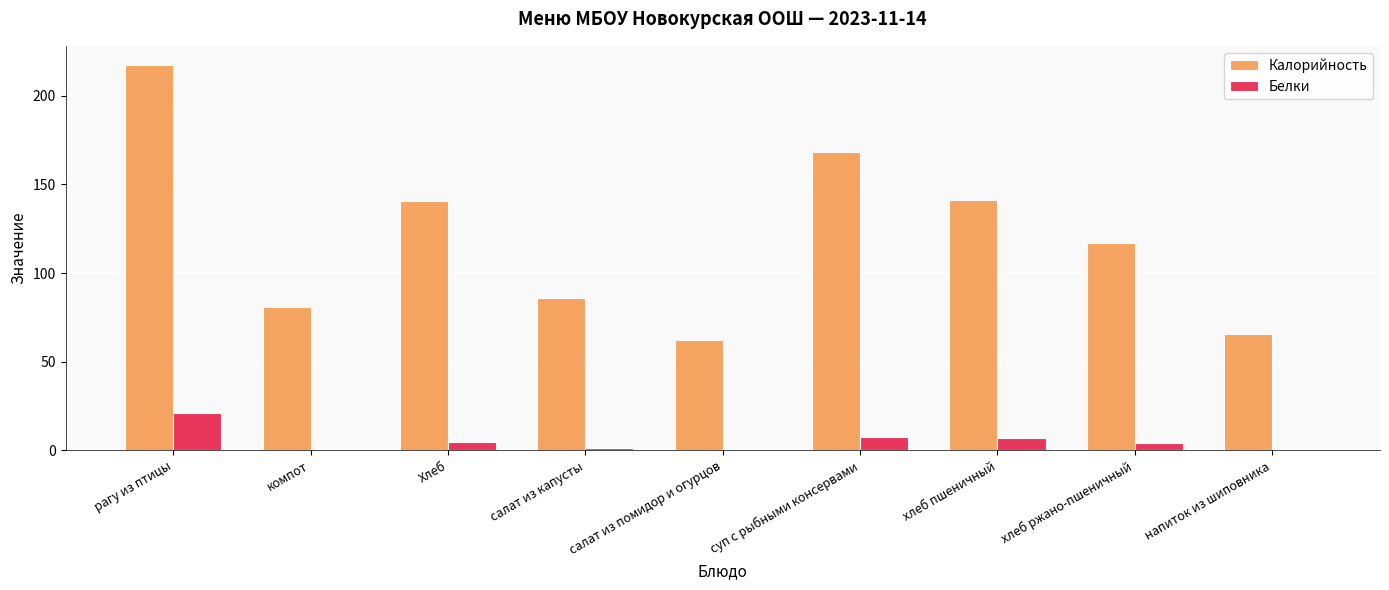

How many groups of bars are there?

9